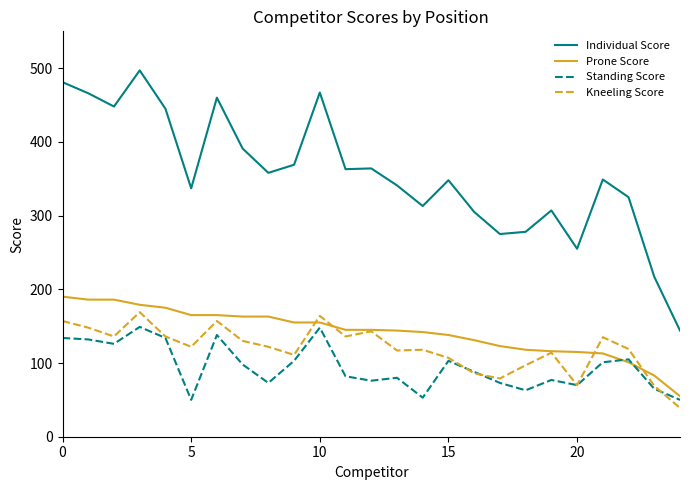

What is the maximum value shown in the chart?

497